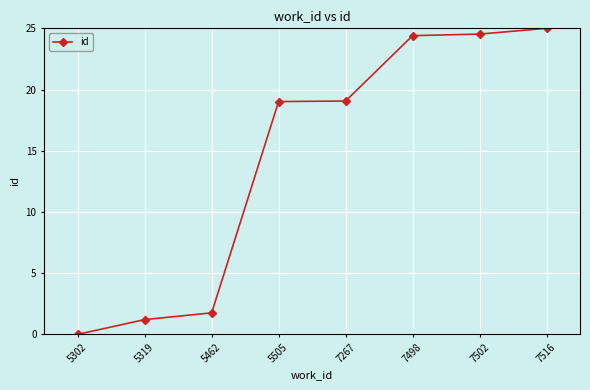

Which has a higher value, 7516 or 7267?

7516